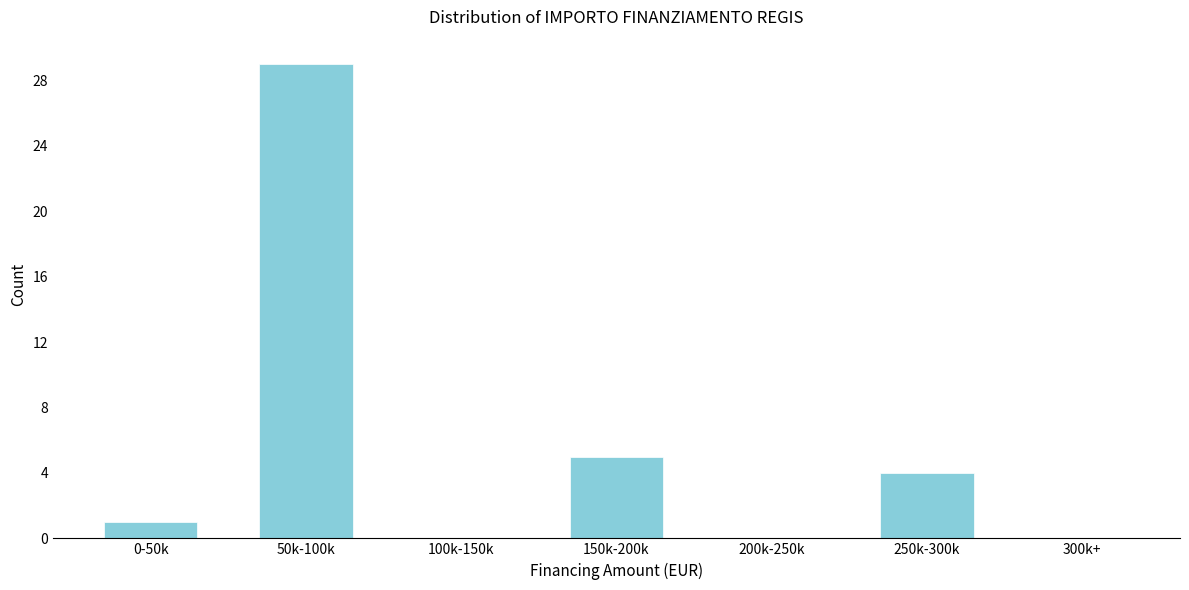

Reading left to right, what are all the values shown in this chart?

0-50k=1	50k-100k=29	100k-150k=0	150k-200k=5	200k-250k=0	250k-300k=4	300k+=0